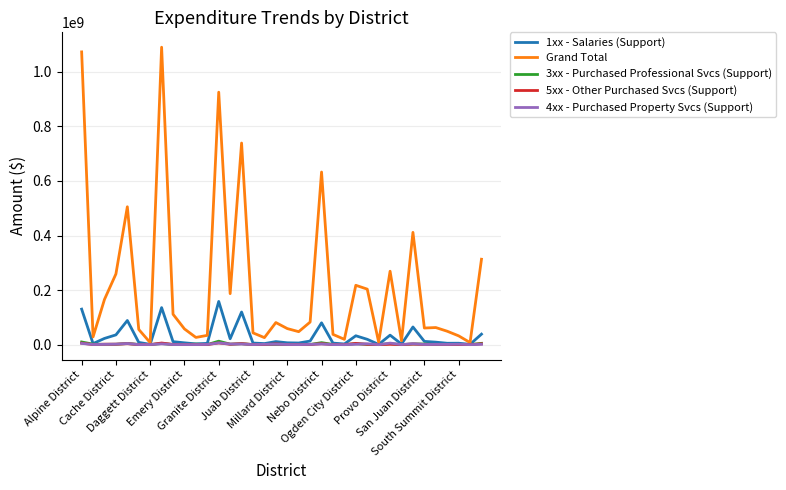

Which series has the largest total across all categories?

Grand Total